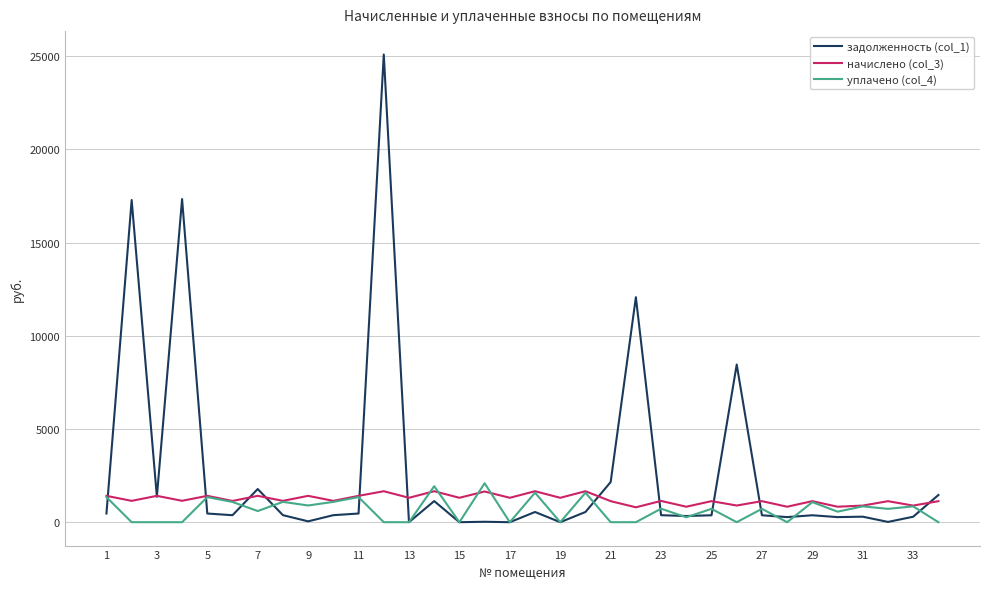

Which series has the largest total across all categories?

задолженность (col_1)